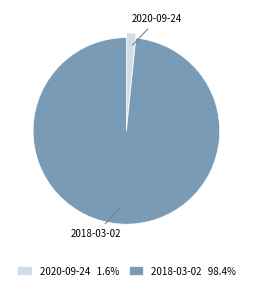

What is the majority slice?

2018-03-02